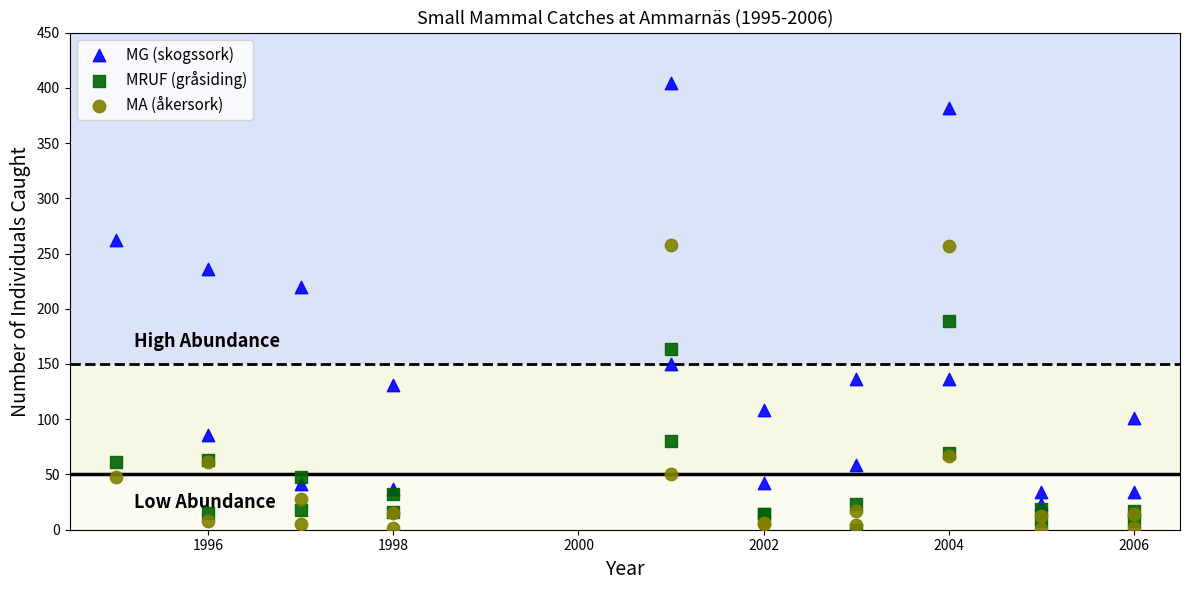

What are all the series names shown in the legend?

MG (skogssork), MRUF (gråsiding), MA (åkersork)